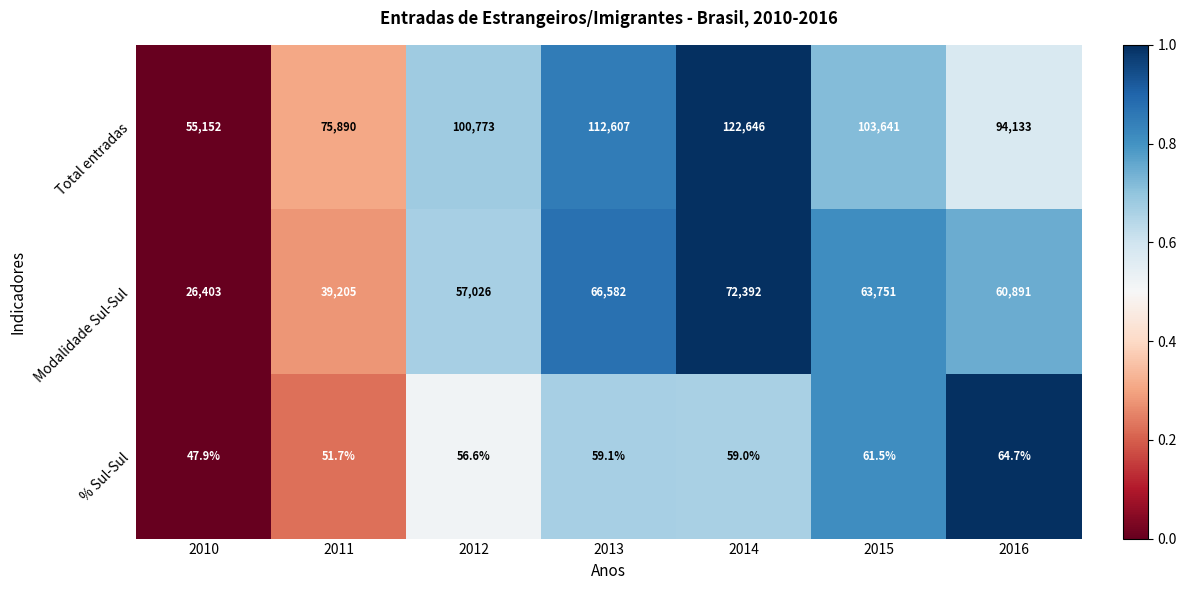

Which series has the largest total across all categories?

Total entradas